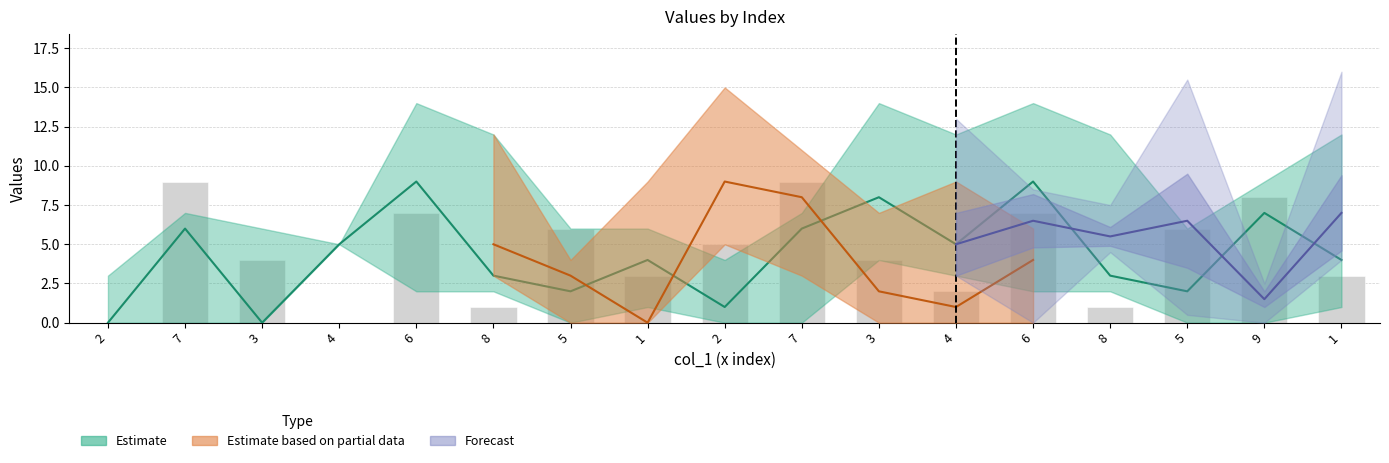

Which label corresponds to the smallest value in the chart?

2